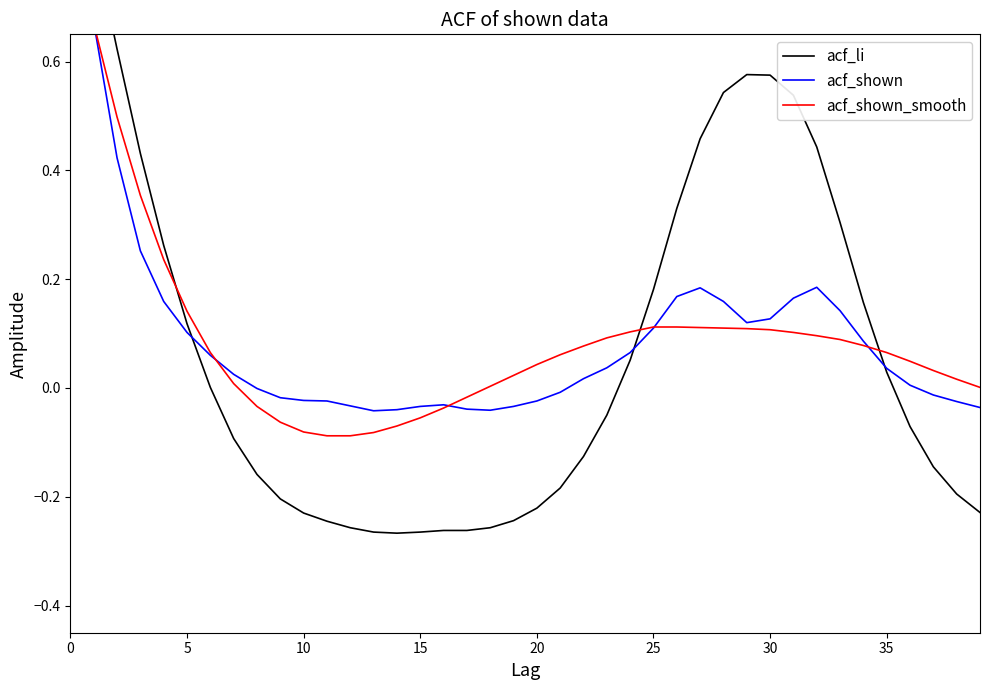

In acf_shown, how many points are lower than both neighbors (excluding endpoints)?

3